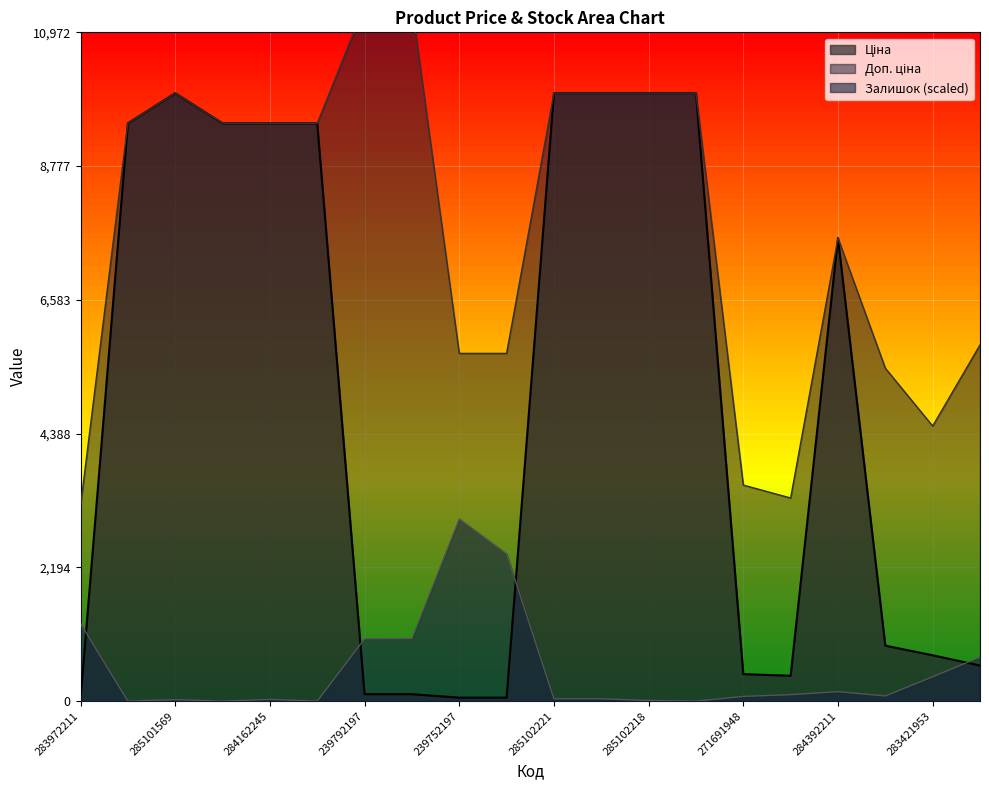

Which series has the largest total across all categories?

Доп. ціна